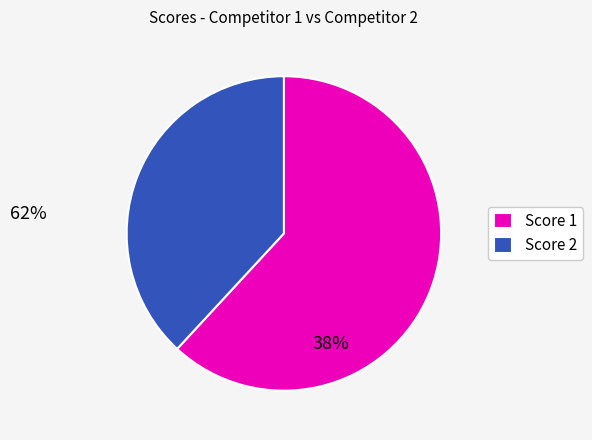

Rank the categories by value from lowest to highest.

Score 2, Score 1